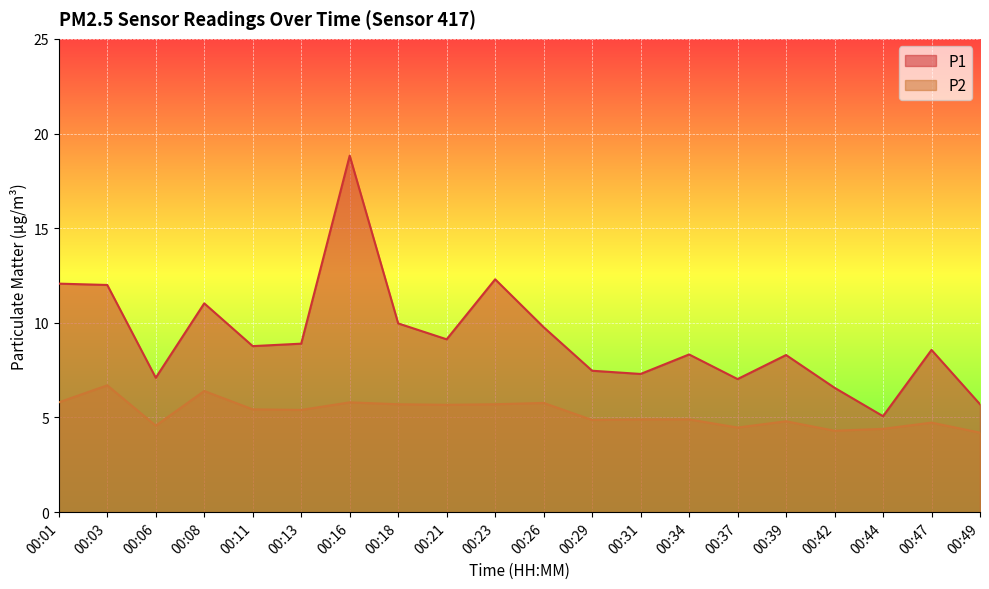

What is the difference between the highest and lowest values at 00:44?

0.7